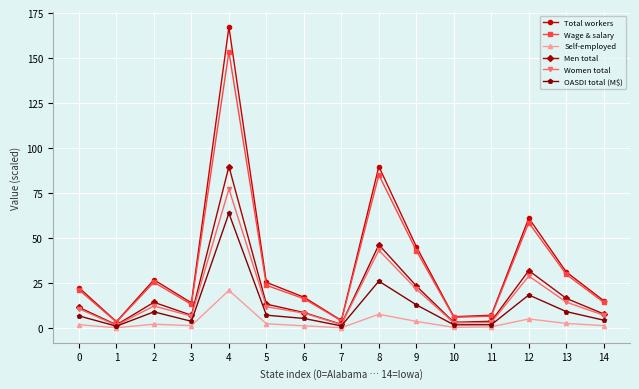

Does the chart have visible grid lines?

Yes